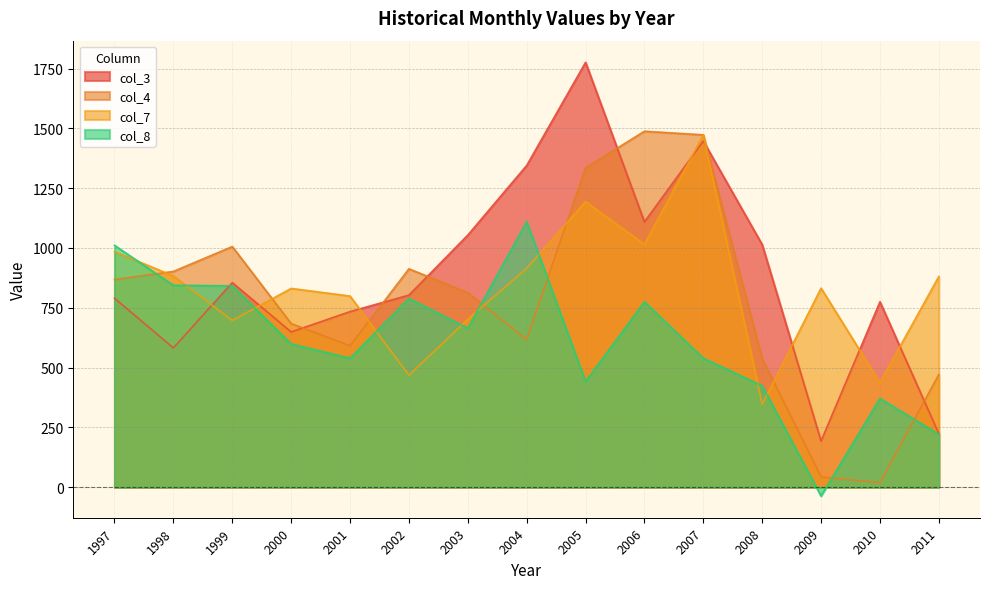

Is it true that col_4 equals 1605 at 2002?

False